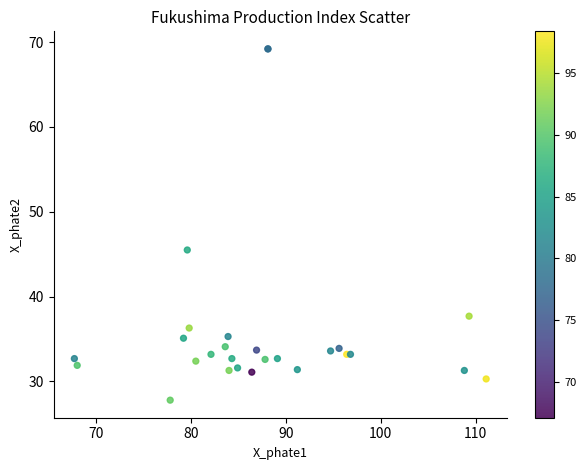

What Y value in the scatter plot is closest to 48?

45.5